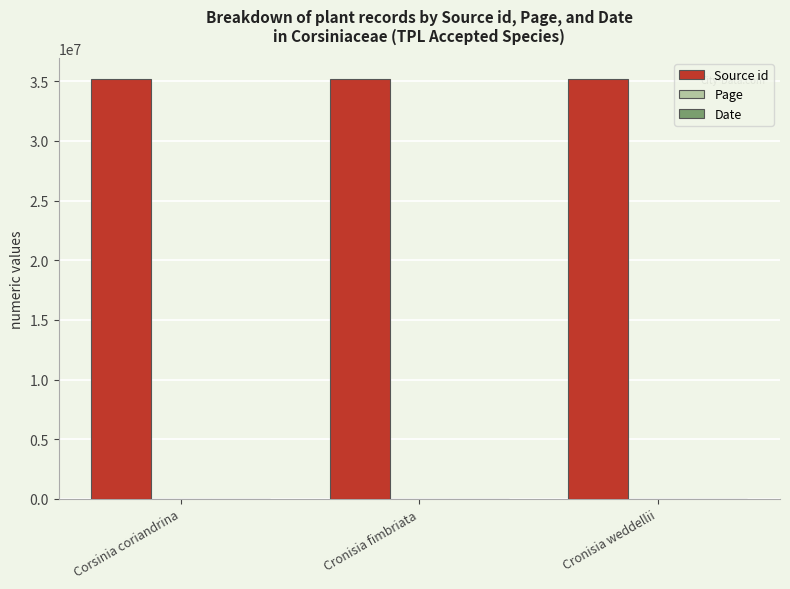

The value of Source id at Cronisia weddellii is 35210953. True or false?

True